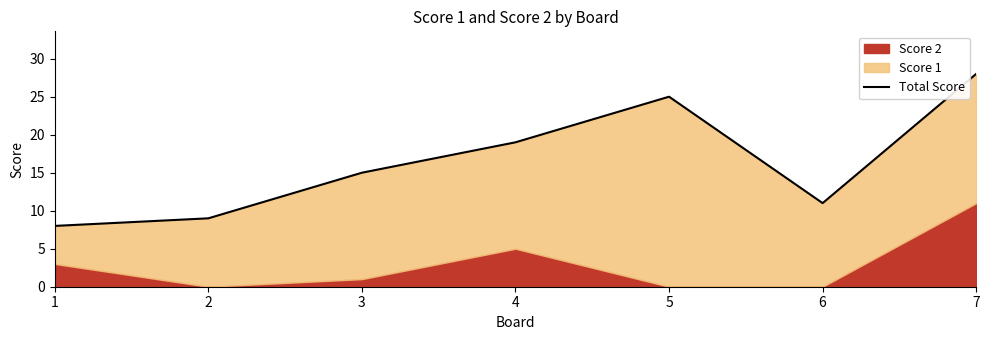

Does the chart display data point markers on the line(s)?

No